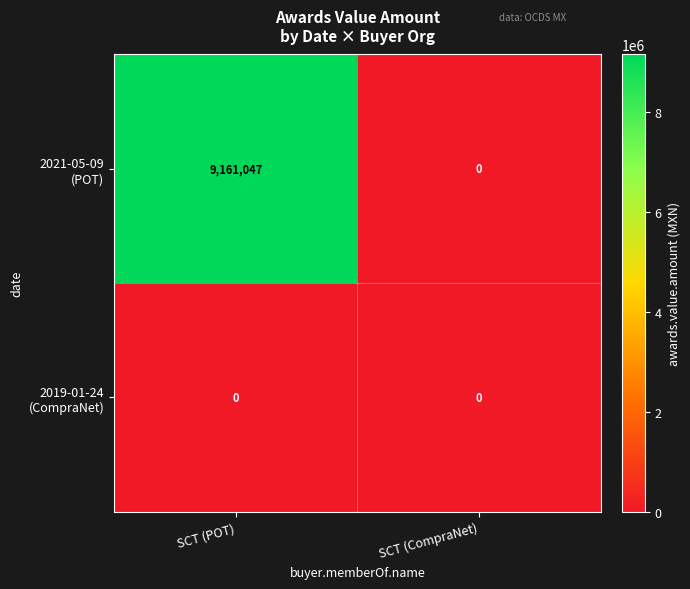

At which category is the sum across all series the highest?

SCT (POT)